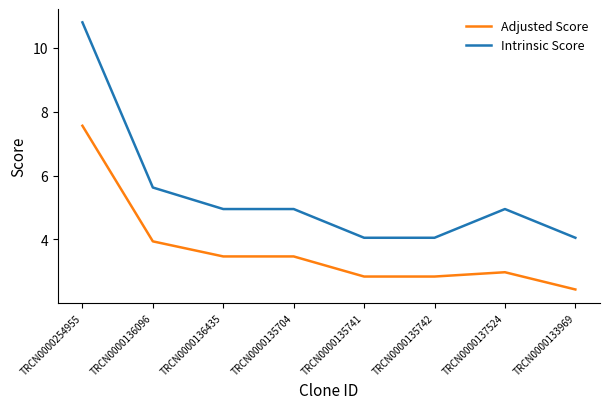

Is the value of Intrinsic Score at TRCN0000135741 greater than the value of Adjusted Score at TRCN0000135741?

Yes